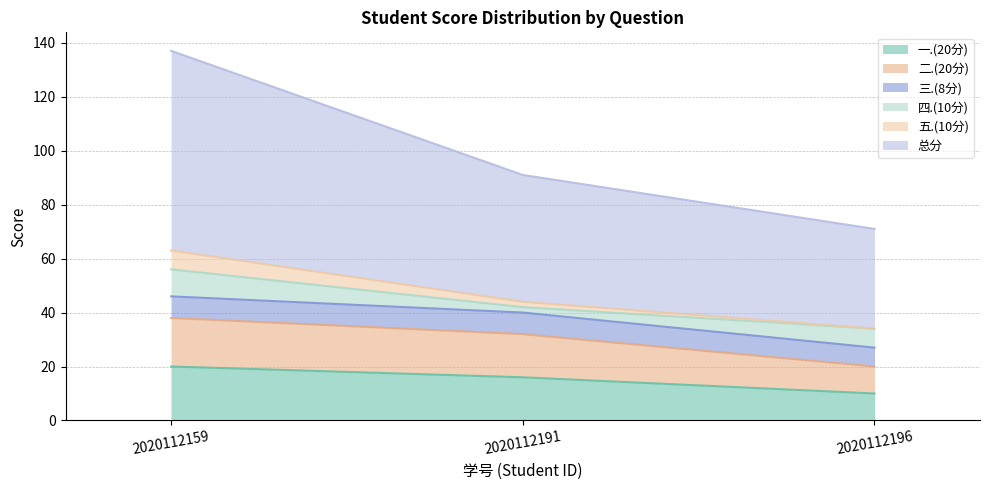

At which category is the sum across all series the highest?

2020112159